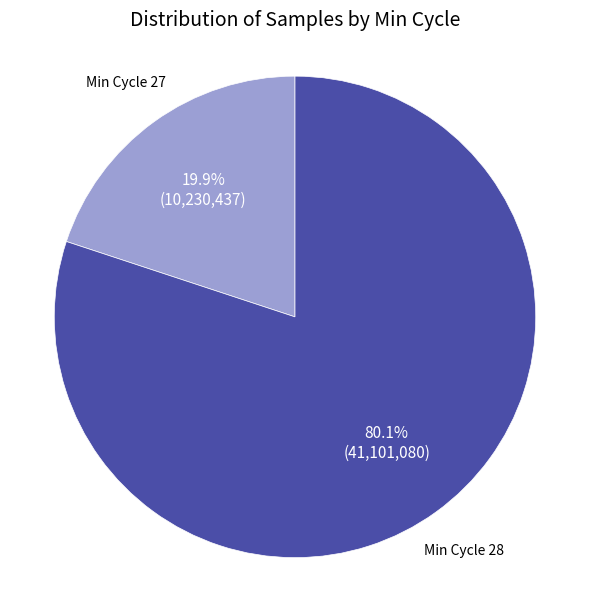

How much of the chart is everything except Min Cycle 27?

80.1%